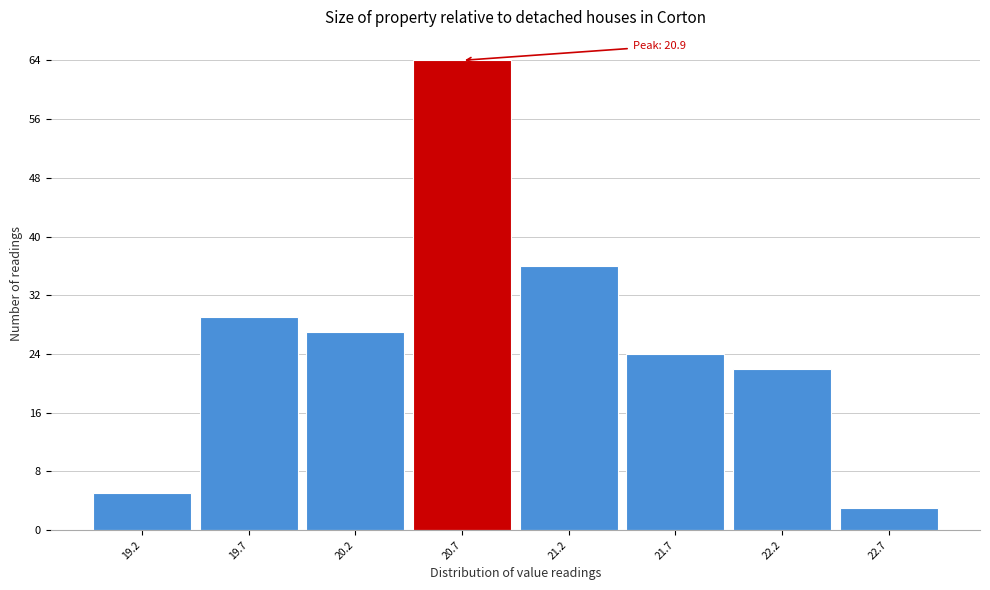

Over which range of the x-axis is the bar tallest?

20.45 to 20.95